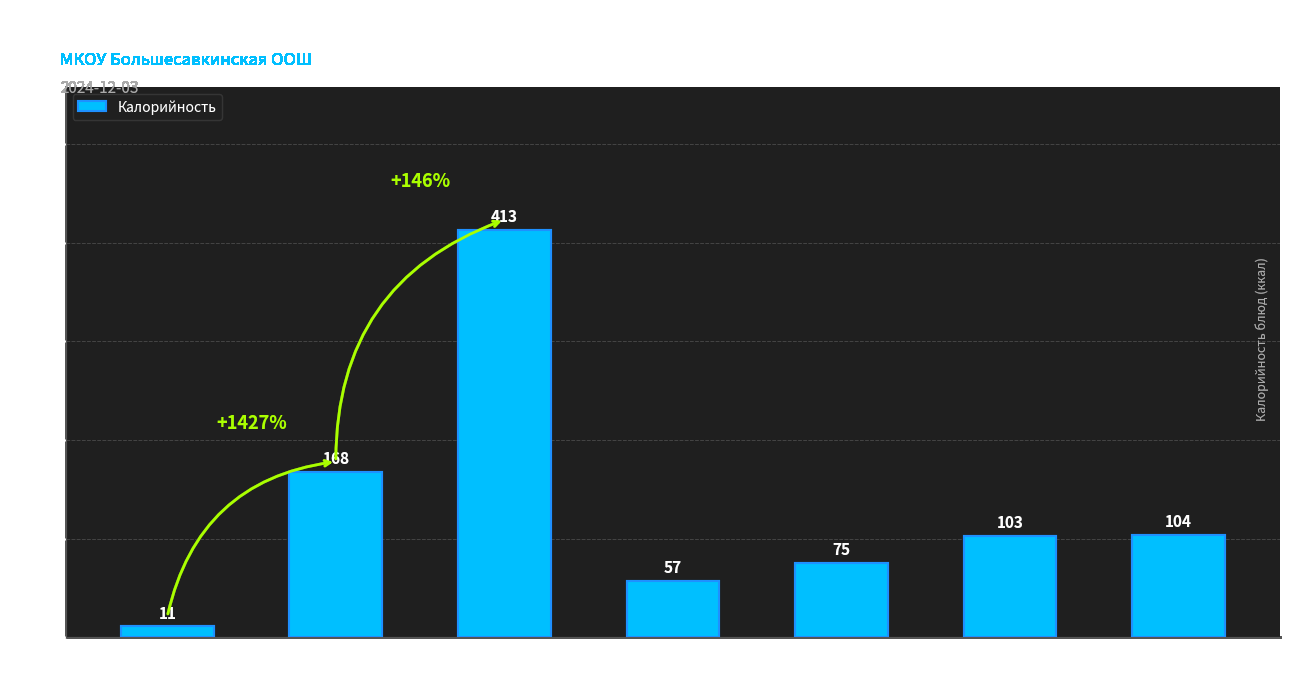

Reading left to right, what are all the values shown in this chart?

Салат из свеж
огурцов=11	Суп
расольник=168	Плов из мясо
свинины=413	Чай с
сахаром=57	Батон
нарезной=75	Хлеб пшенично-
ржаной=103	Яблоко=104